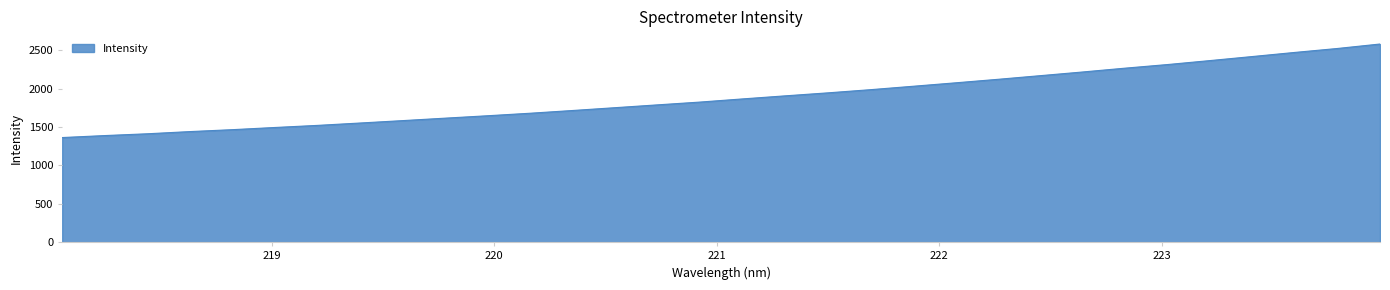

What is the greatest value displayed?

2579.4